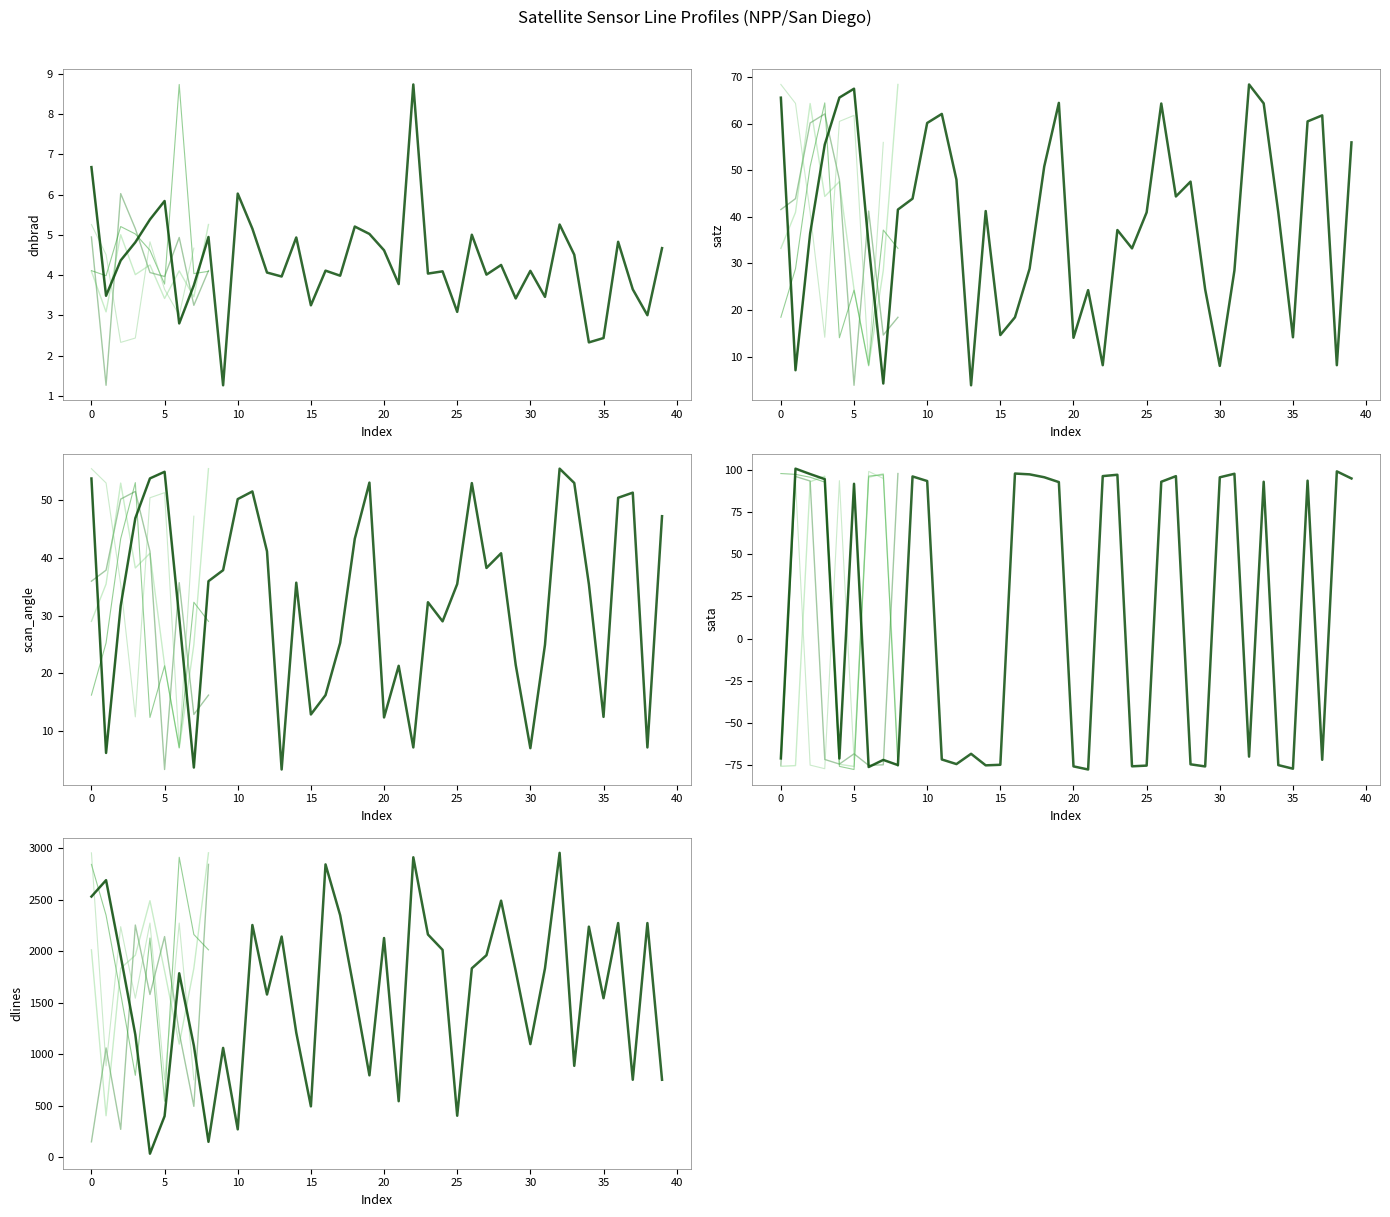

Rank the series at 0 from lowest to highest value.

sata, dnbrad, scan_angle, satz, dlines